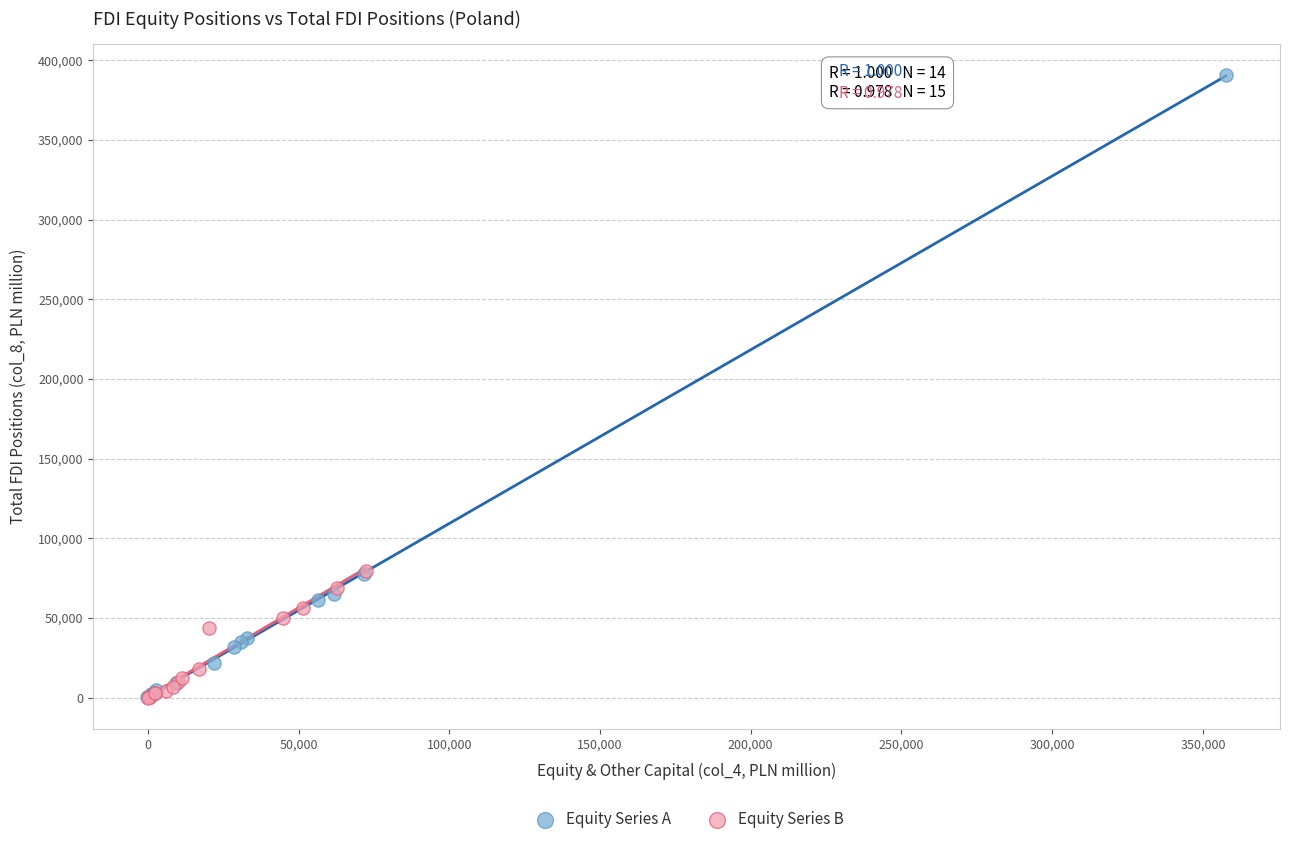

Which series contains the highest Y value?

Equity Series A